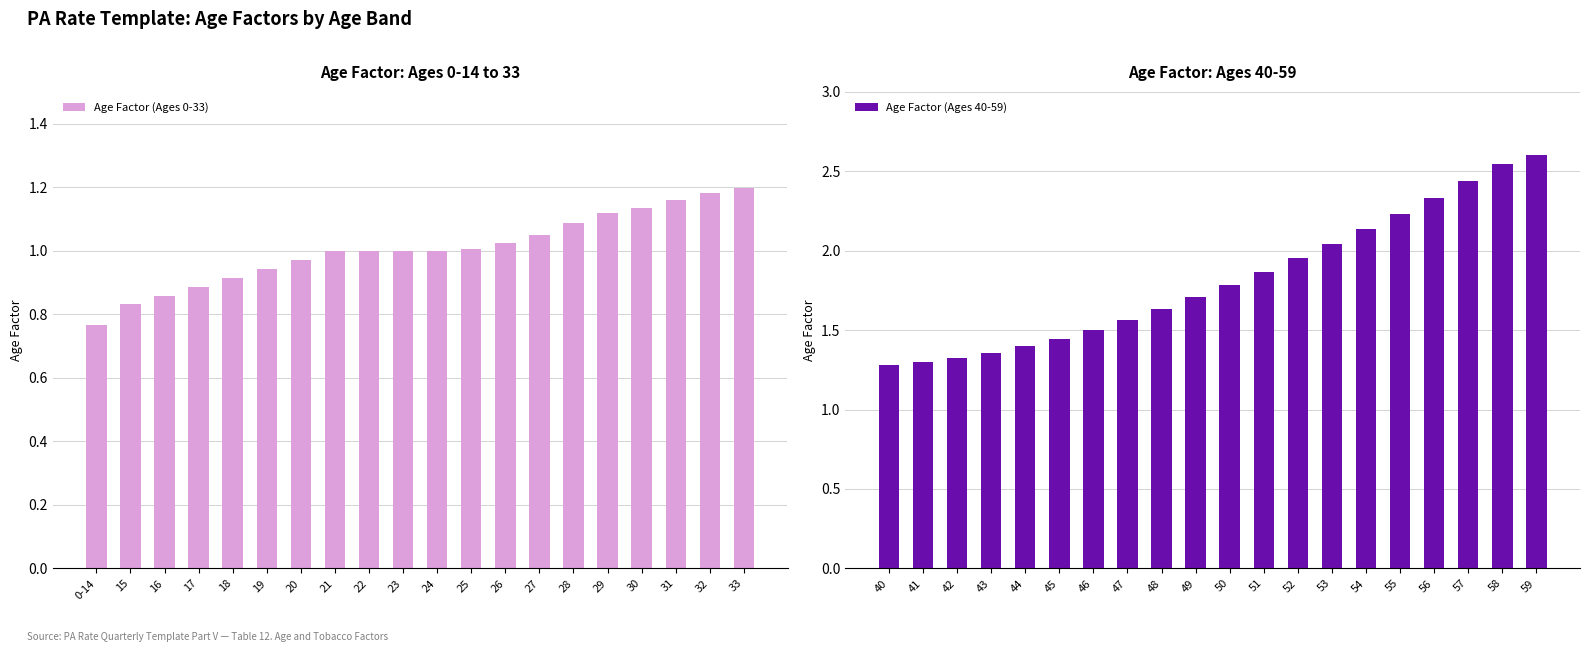

The Age Factor (Ages 0-33) series shows 0.3 at 26. True or false?

False